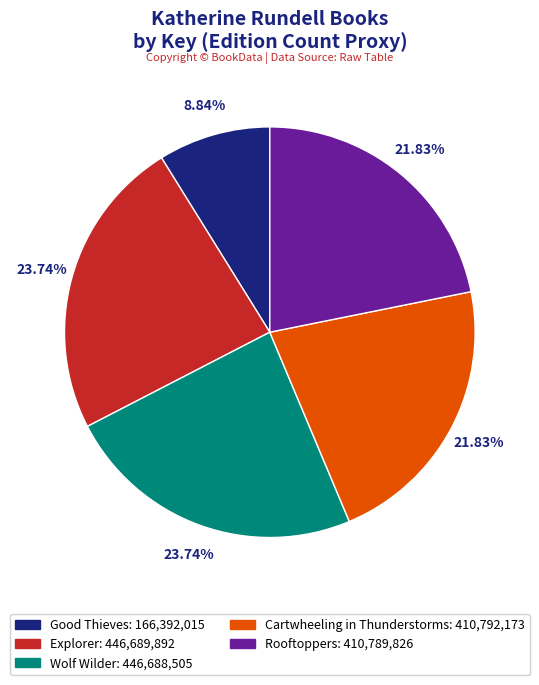

Is it true that Cartwheeling in Thunderstorms is 22% of the pie?

True